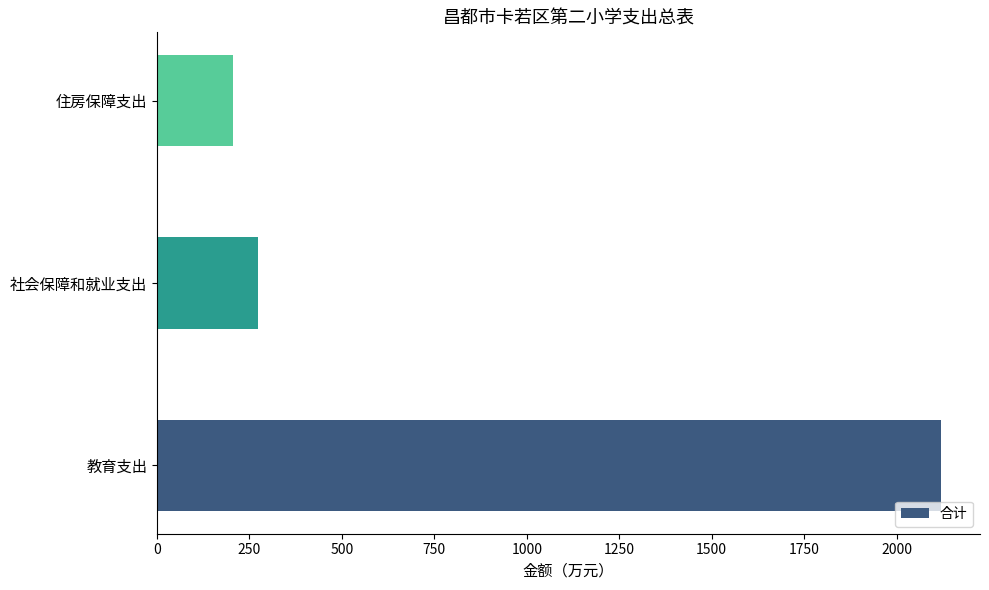

How many distinct data groups are displayed?

1